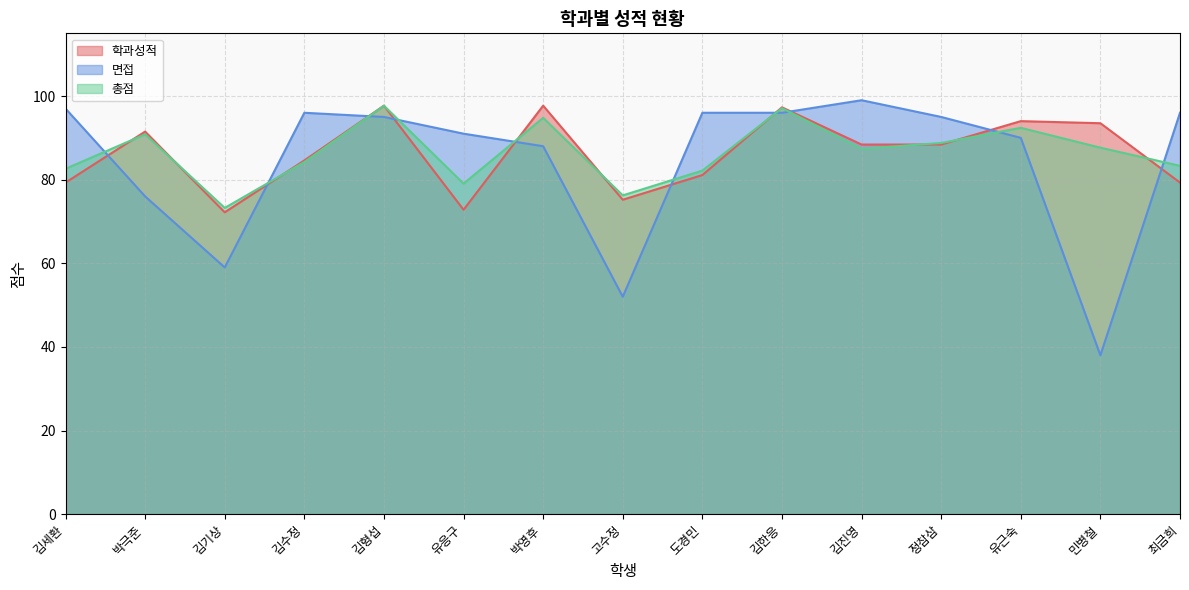

Where is the first local maximum for 총점?

박극준